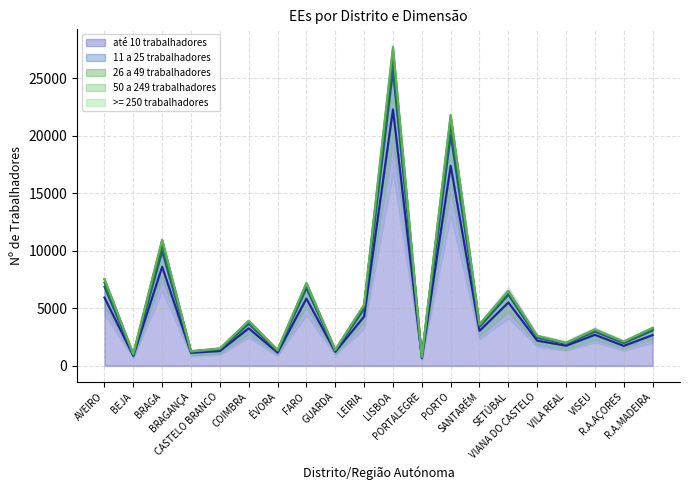

What is the minimum value for até 10 trabalhadores?

653